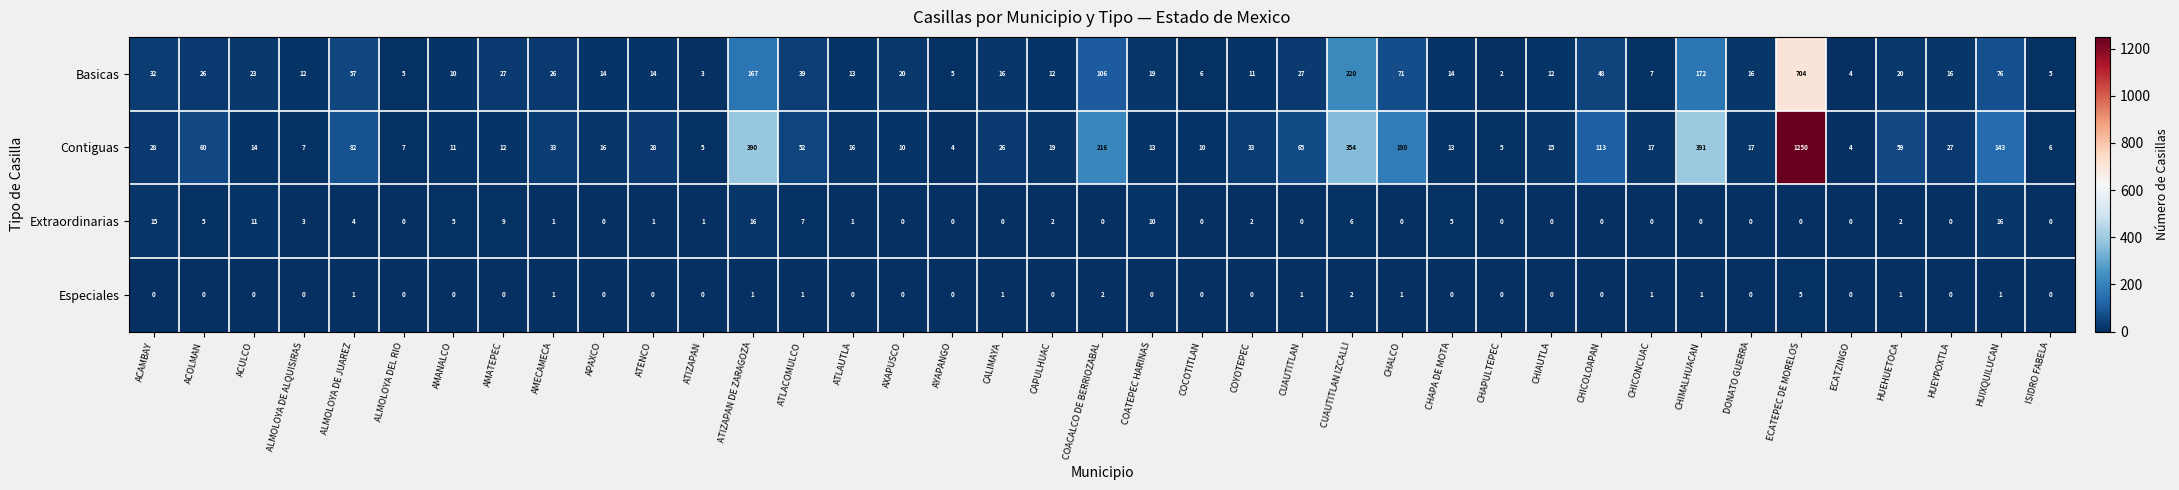

List the series in order of their peak value, highest first.

Contiguas, Basicas, Extraordinarias, Especiales